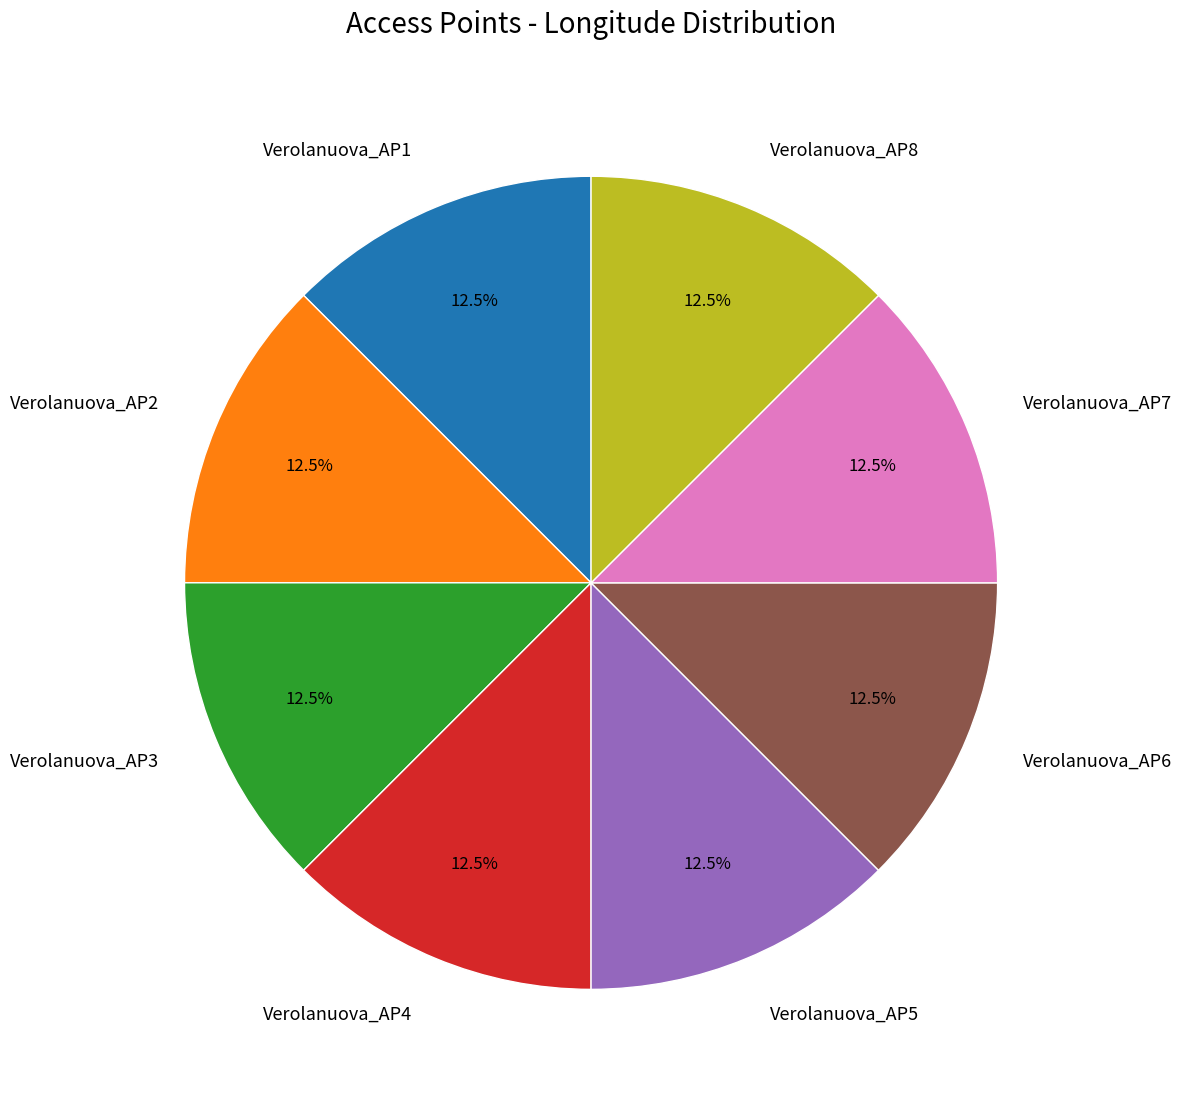

What percentage do Verolanuova_AP4 and Verolanuova_AP1 together represent?

25.0%